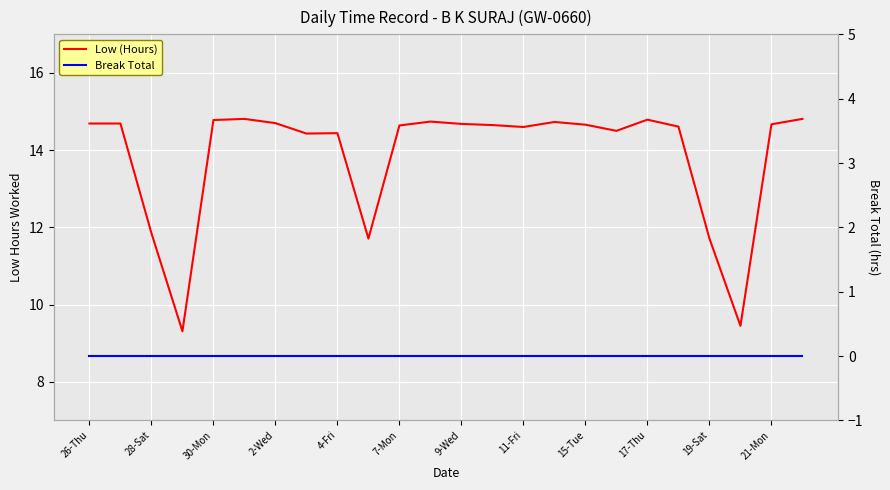

True or false: Break Total and Low (Hours) cross at least once.

False